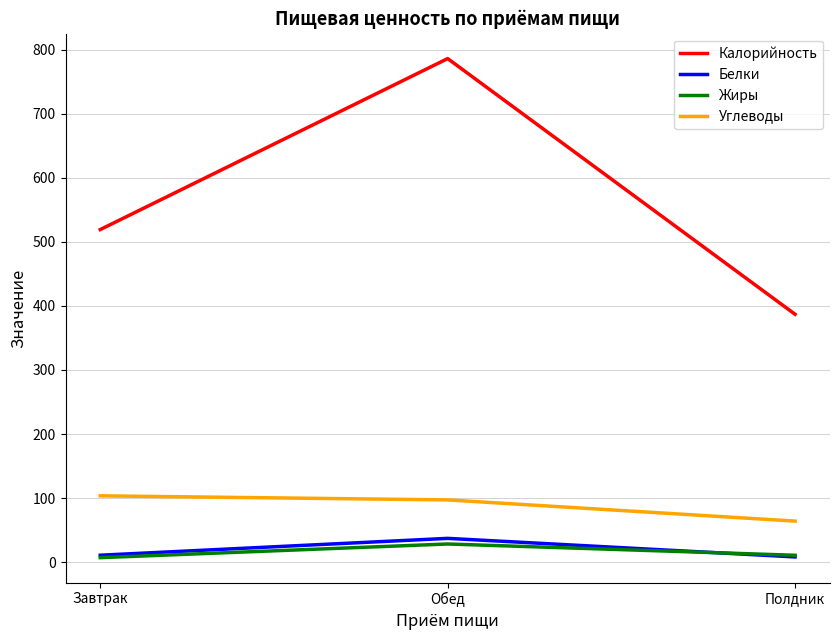

Read the Калорийность value at Обед.

785.9